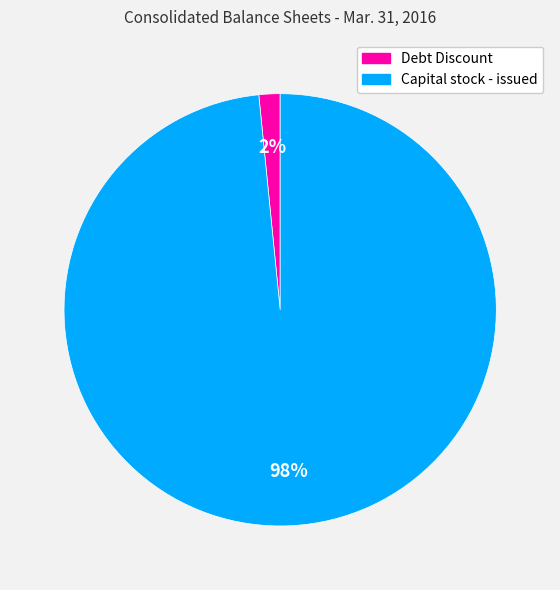

Does any single category account for the majority?

Yes